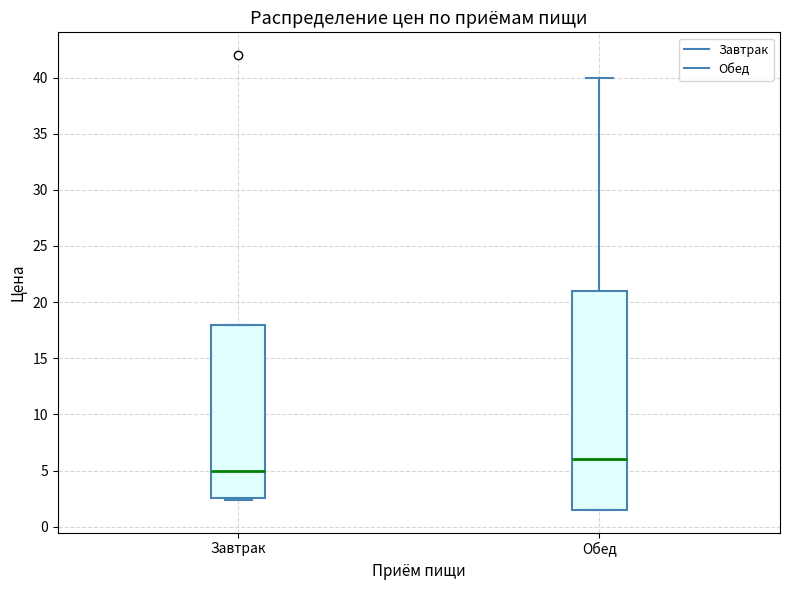

Which box's median line is the highest?

Обед